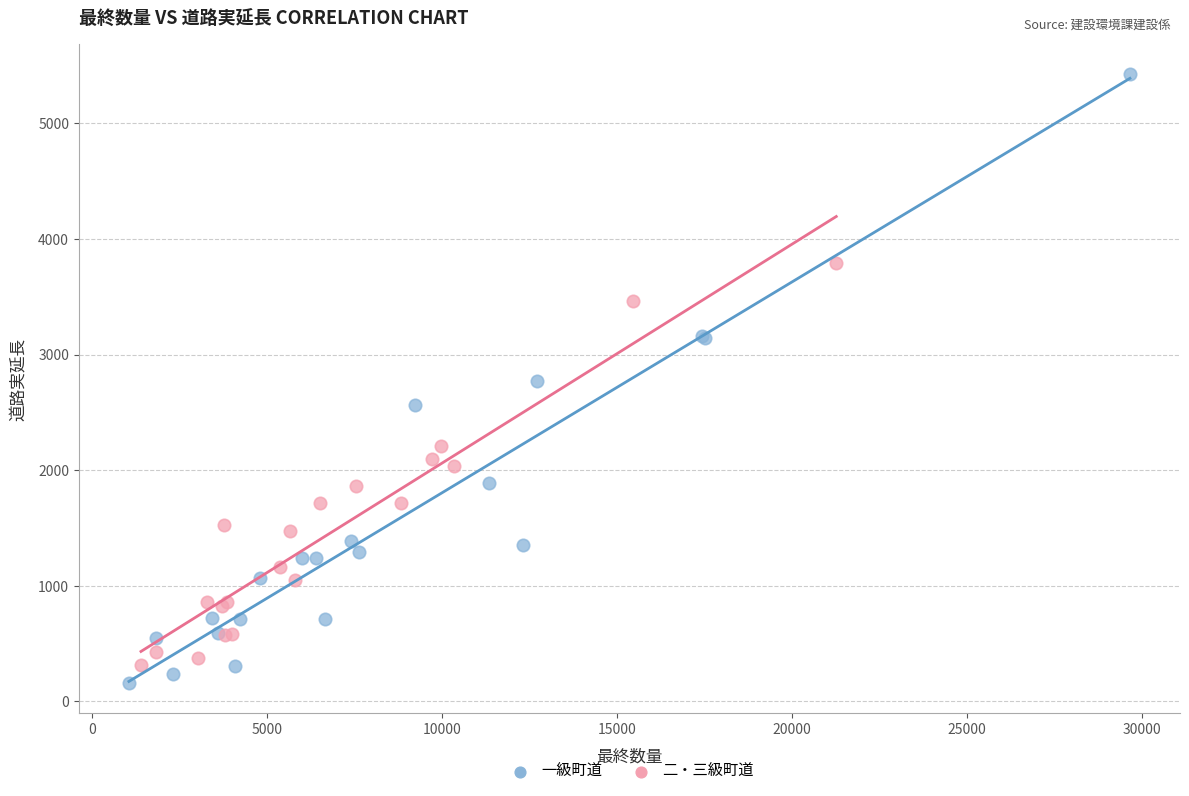

Which series reaches the minimum Y coordinate?

一級町道